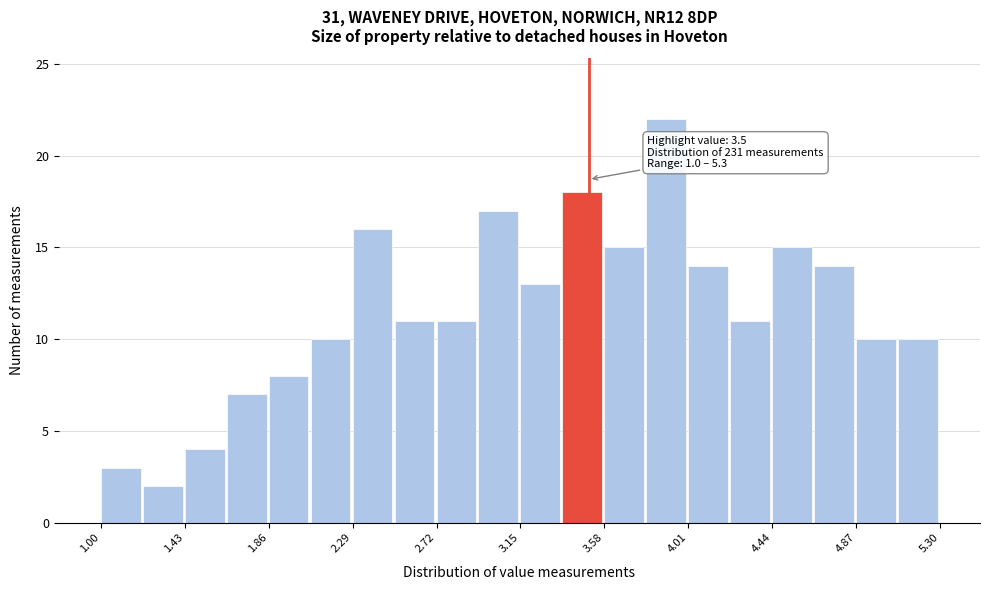

Which range on the x-axis has the tallest bar?

3.795 to 4.010